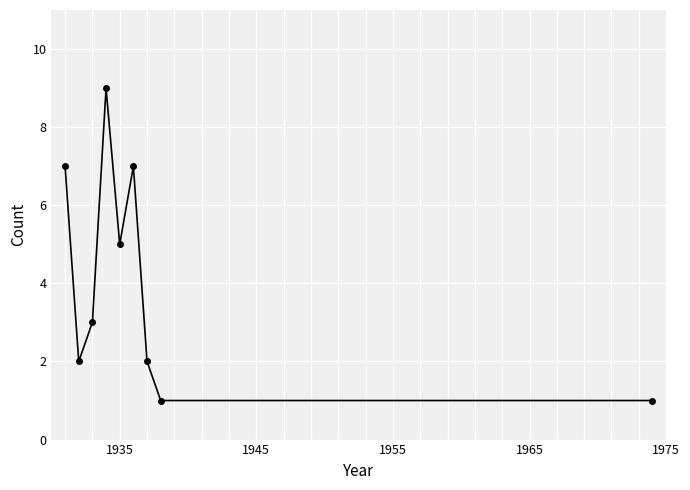

What is the maximum value shown in the chart?

9